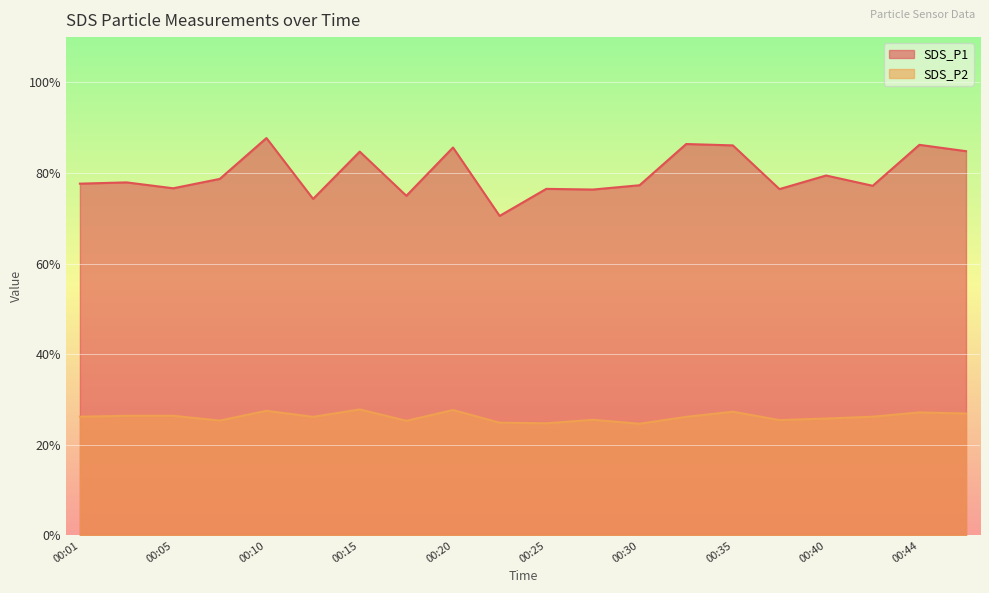

What is the lowest value of the SDS_P2 series?

24.6